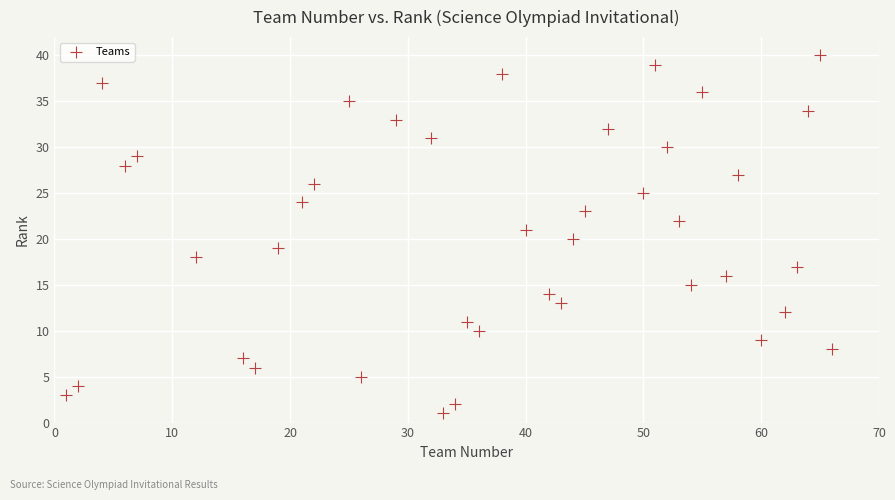

What is the range of Y values (max minus min)?

39